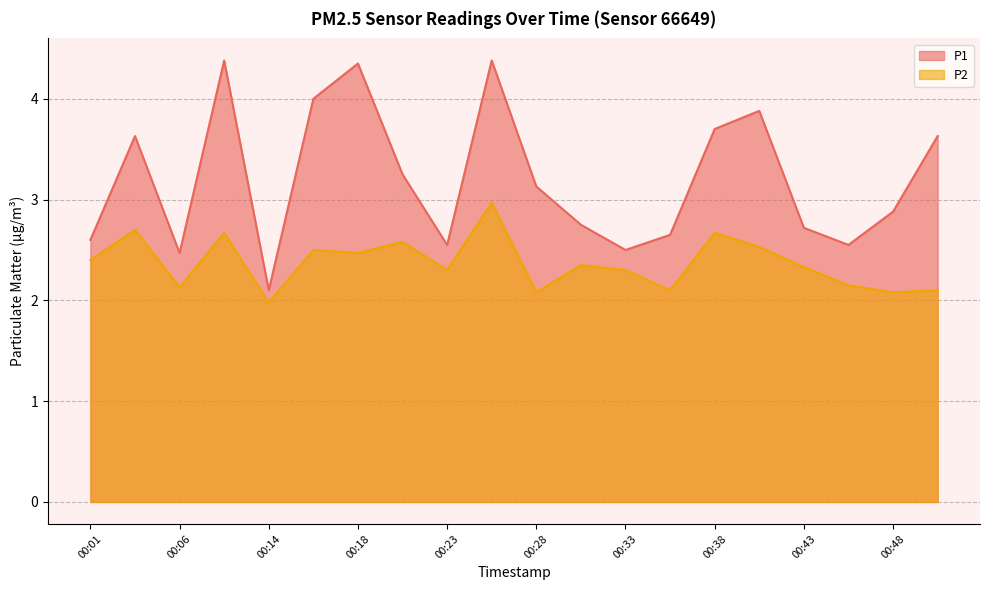

What are all the series names shown in the legend?

P1, P2